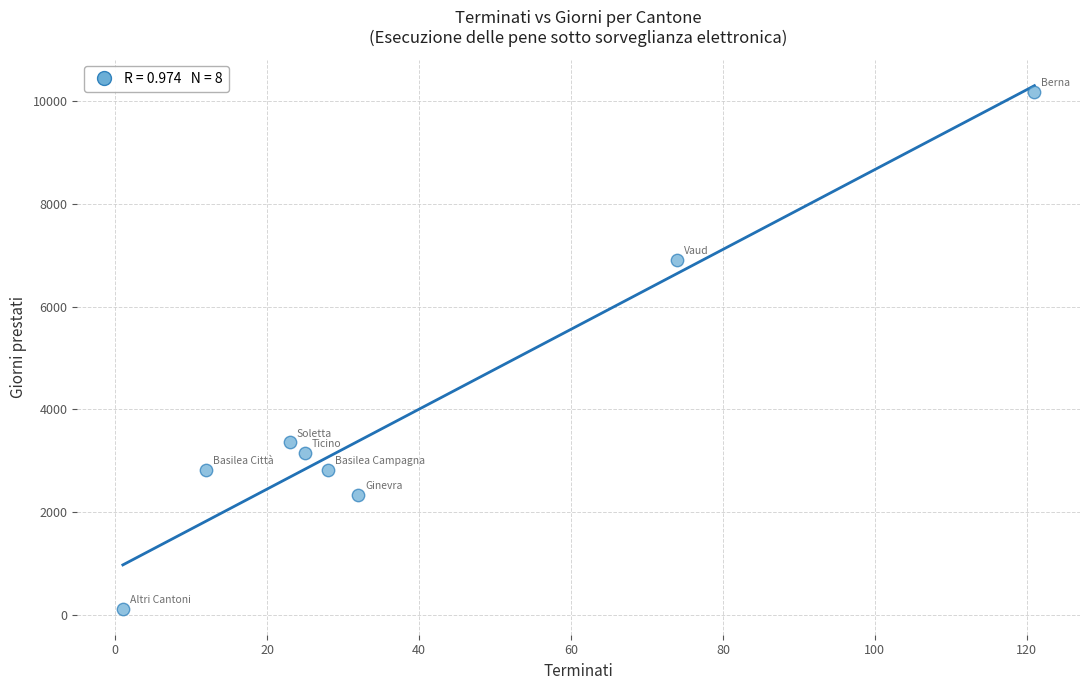

What is the range of X values (max minus min)?

120